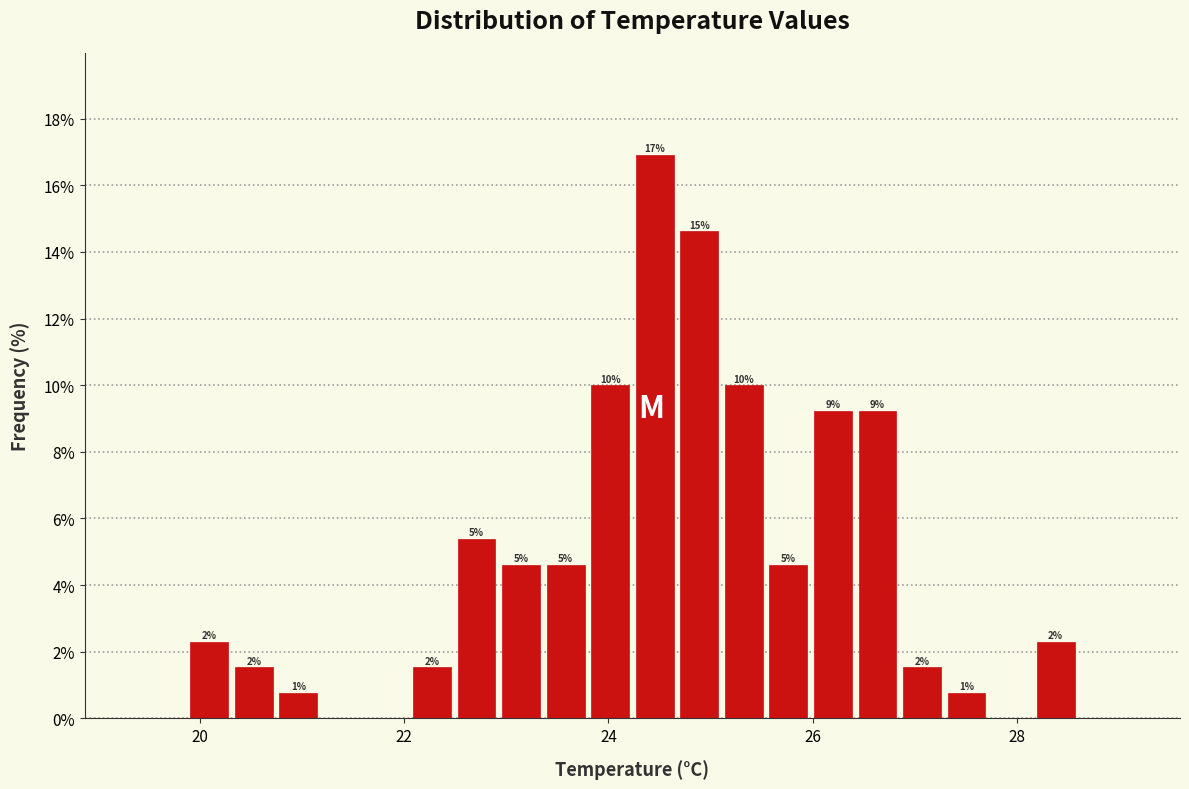

Around what value on the x-axis is the tallest bar? Give the approximate position of its centre, as read against the axis.

24.4